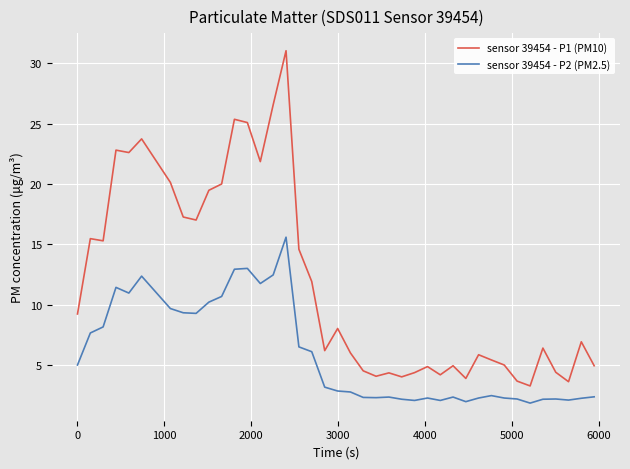

What is the difference between the maximum and minimum values in the sensor 39454 - P1 (PM10) series?

27.7